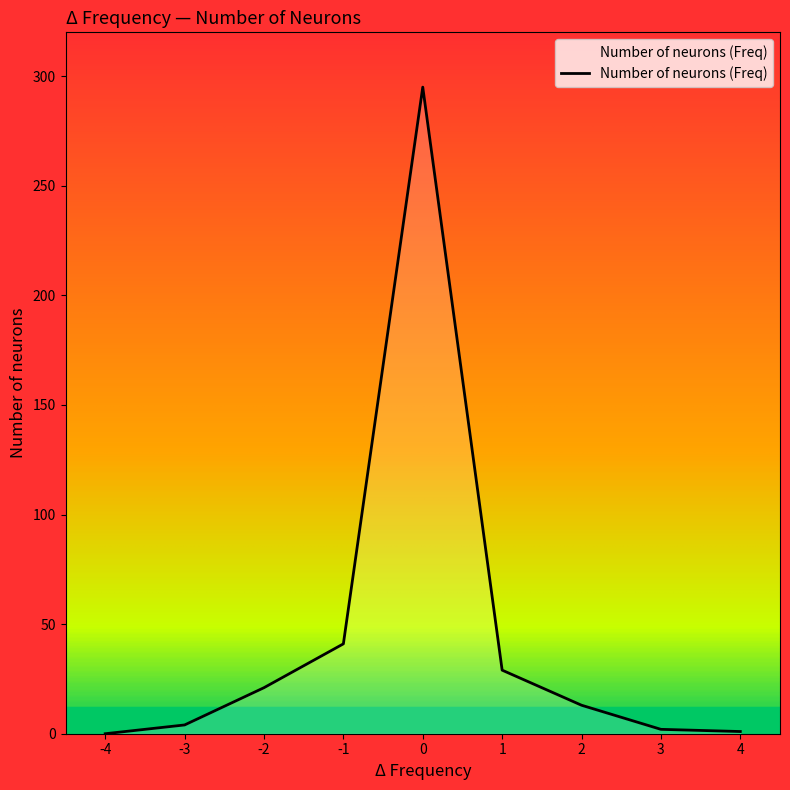

What is the maximum value shown in the chart?

295